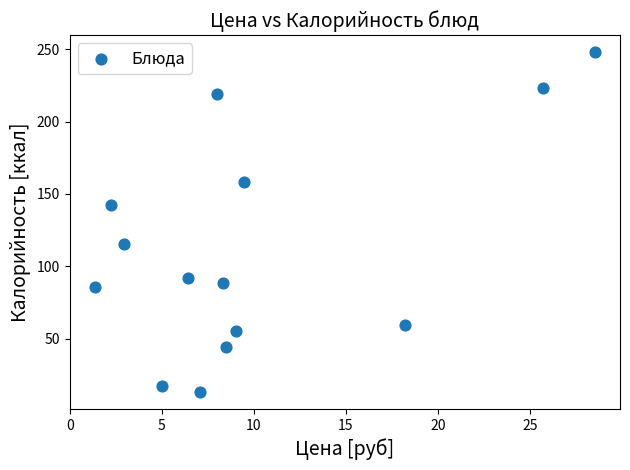

What is the range of X values (max minus min)?

27.2